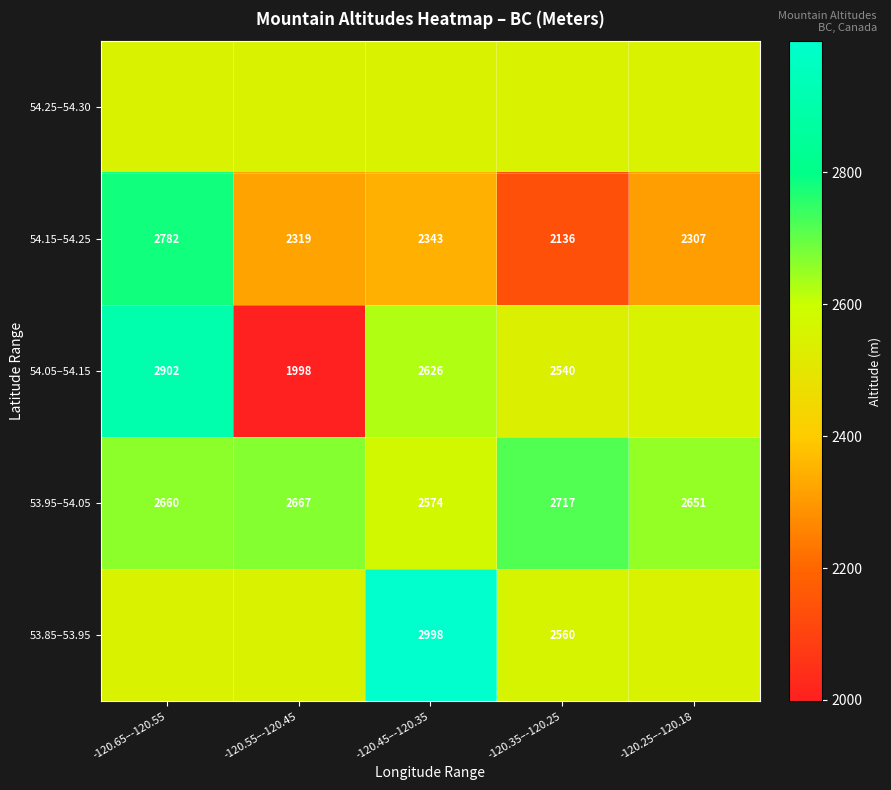

Is the value of 53.95–54.05 at -120.55–-120.45 greater than the value of 54.05–54.15 at -120.55–-120.45?

Yes